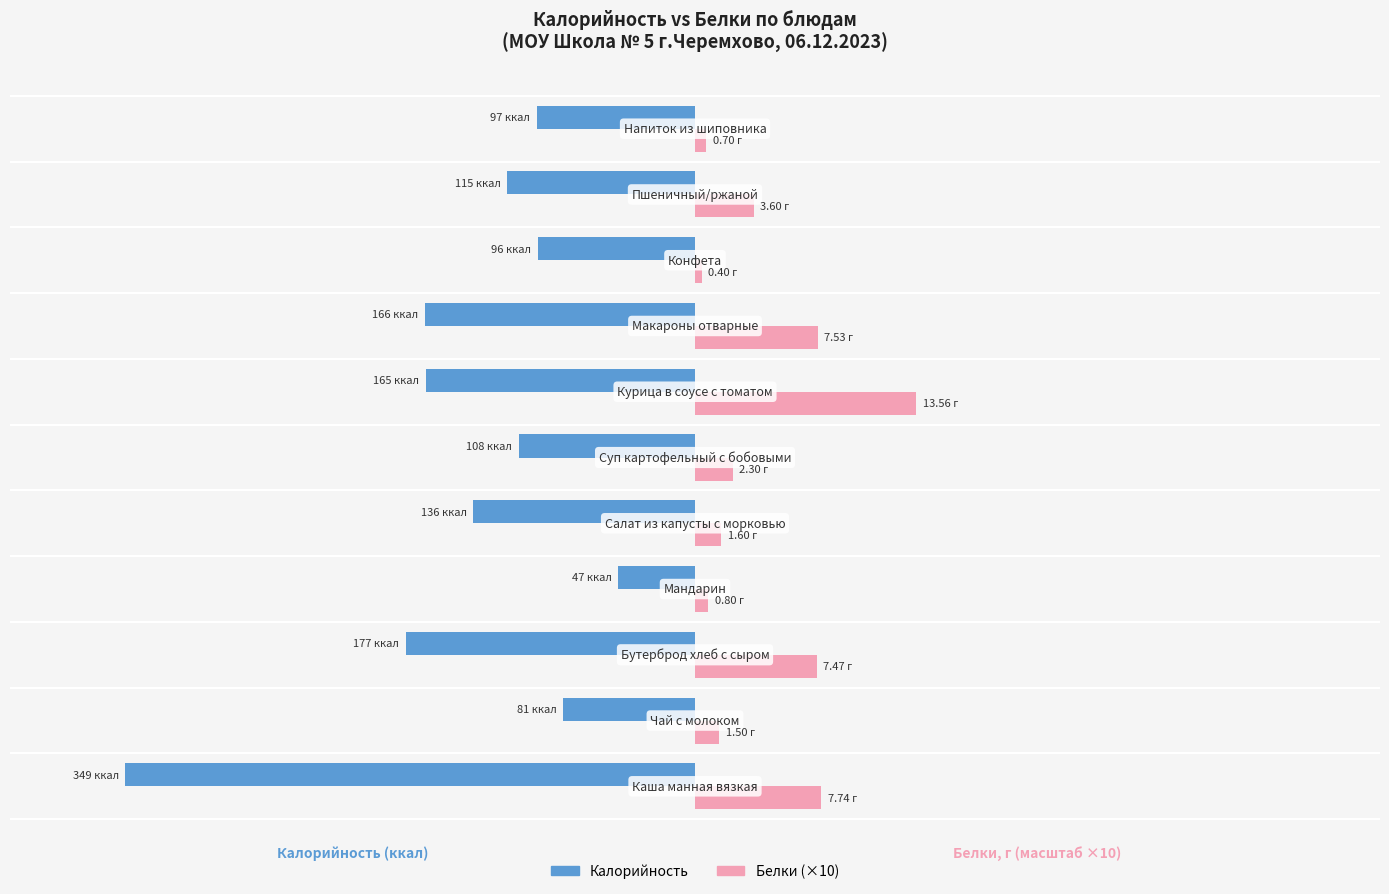

What are all the series names shown in the legend?

Калорийность, Белки (×10)